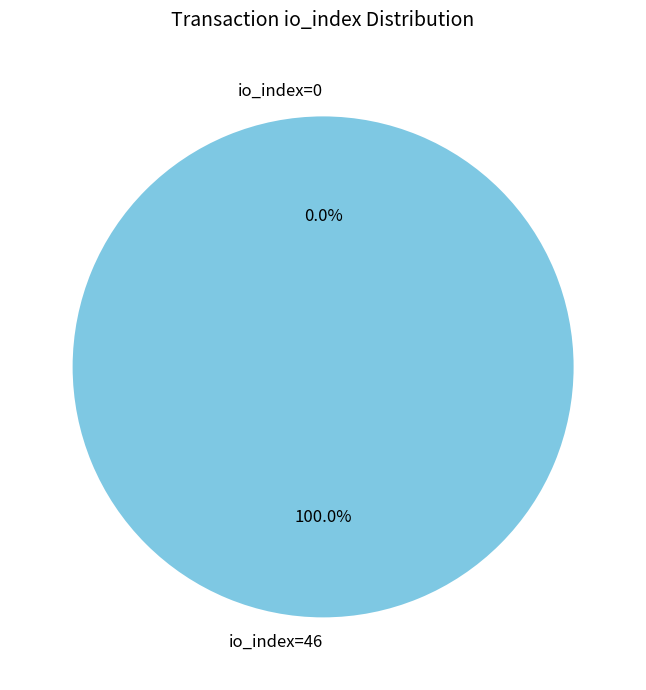

To the nearest percent, what is the average slice percentage?

50%